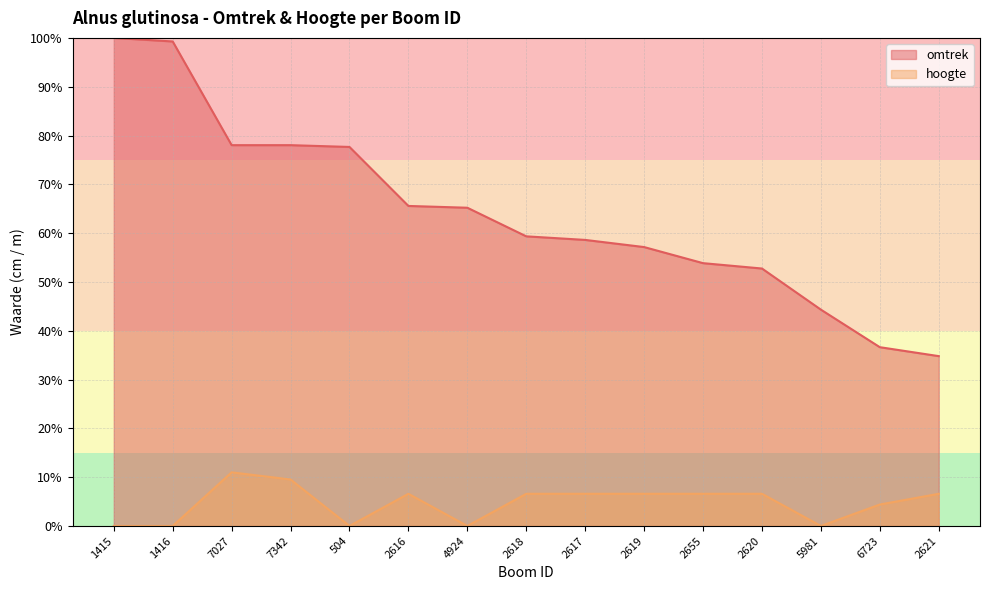

True or false: hoogte and omtrek cross at least once.

False